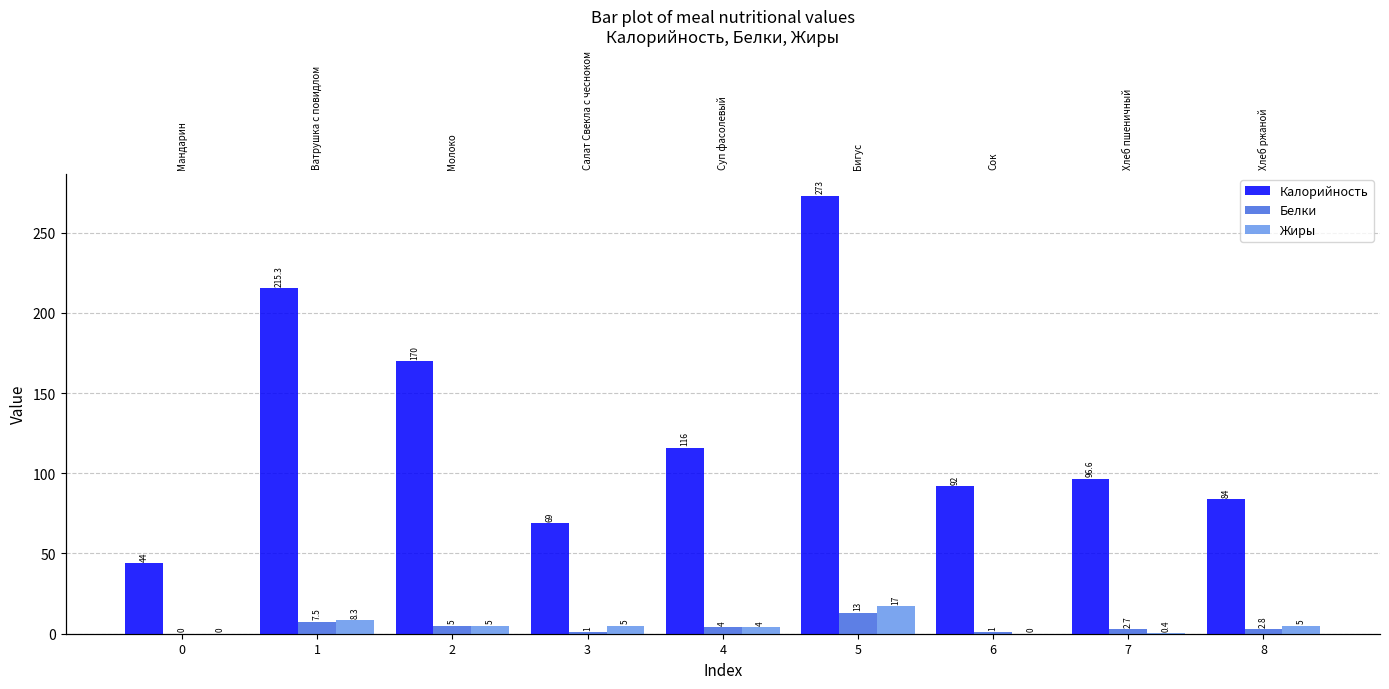

Which series has the largest total across all categories?

Калорийность